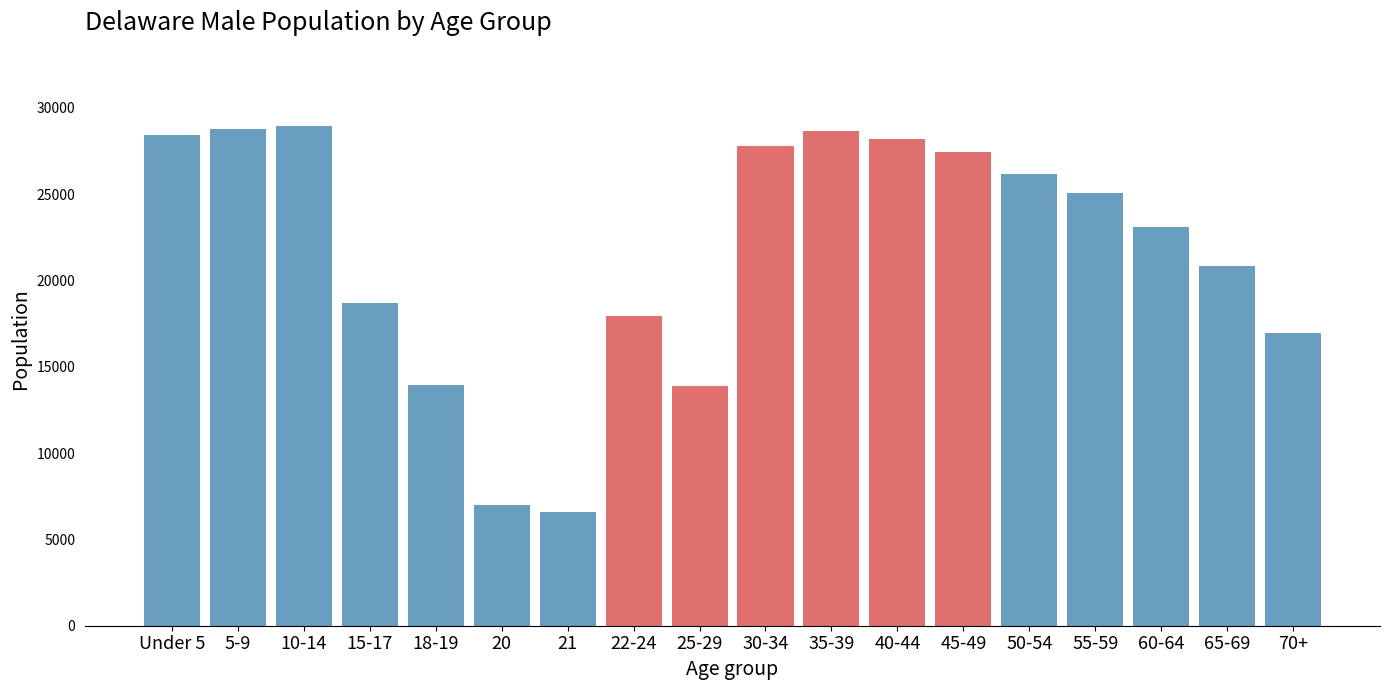

The value at 35-39 is 28649. True or false?

True